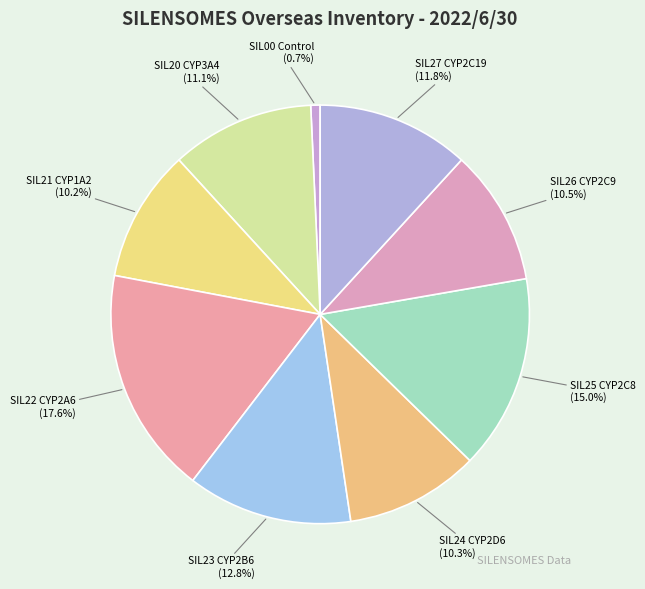

Does any single category account for the majority?

No